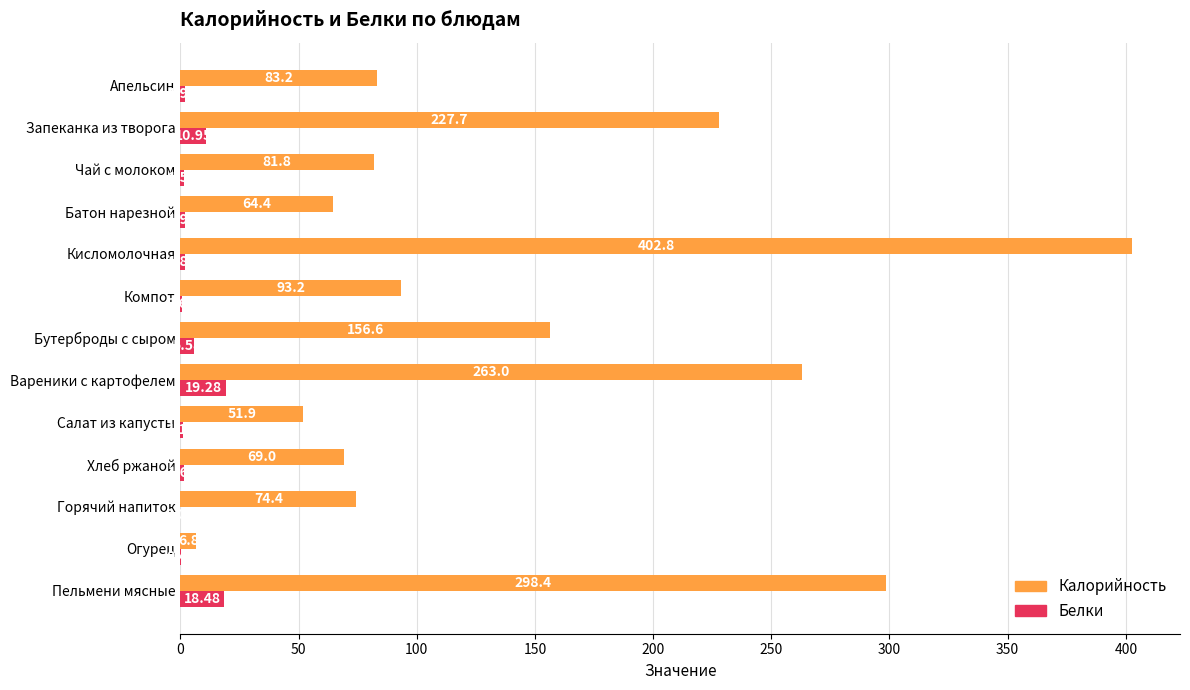

How many values in Белки are above zero?

12